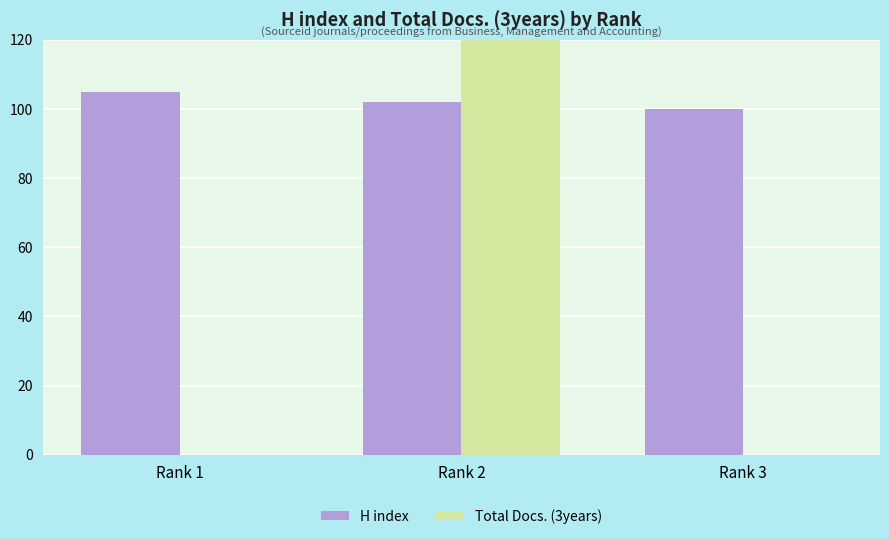

What is the value of the H index bar at the 3rd from the left?

100